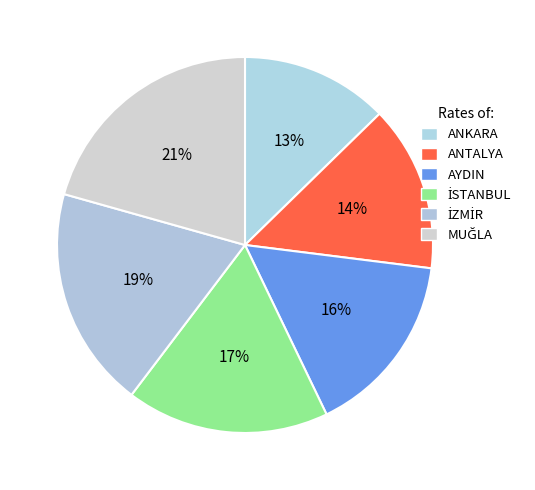

What is the smallest slice in the pie chart?

ANKARA